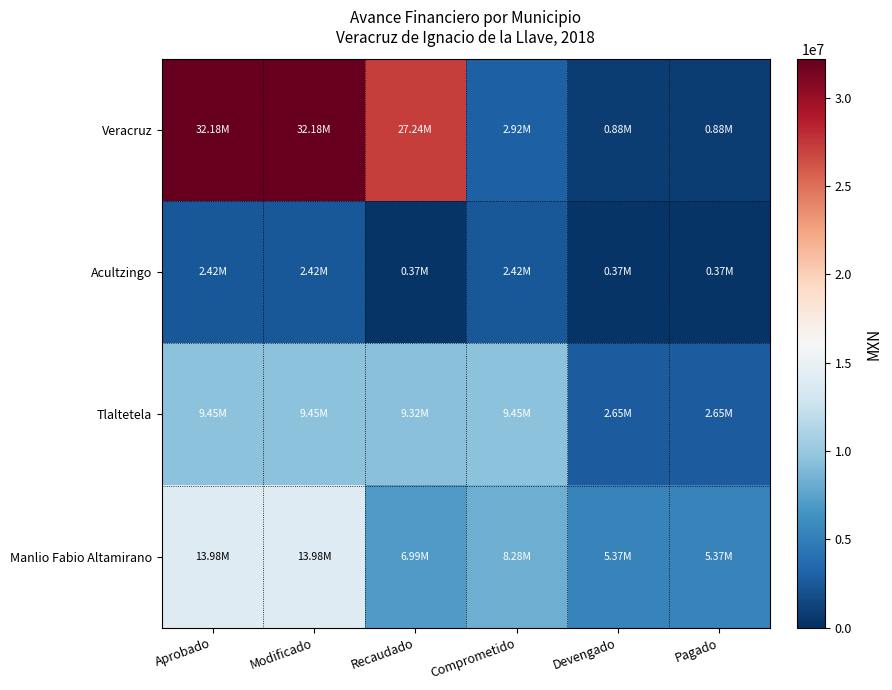

Reading left to right, list all the values displayed in this chart.

Veracruz: Aprobado=32175149.0	Modificado=32175149.0	Recaudado=27235923.0	Comprometido=2916711.8	Devengado=875013.6	Pagado=875013.6
Acultzingo: Aprobado=2420910.0	Modificado=2420910.0	Recaudado=370910.0	Comprometido=2420910.0	Devengado=370910.0	Pagado=370910.0
Tlaltetela: Aprobado=9447361.0	Modificado=9447361.0	Recaudado=9317361.0	Comprometido=9447361.0	Devengado=2654263.1	Pagado=2654263.1
Manlio Fabio Altamirano: Aprobado=13980517.0	Modificado=13980517.0	Recaudado=6990258.0	Comprometido=8279720.0	Devengado=5368374.0	Pagado=5368374.0